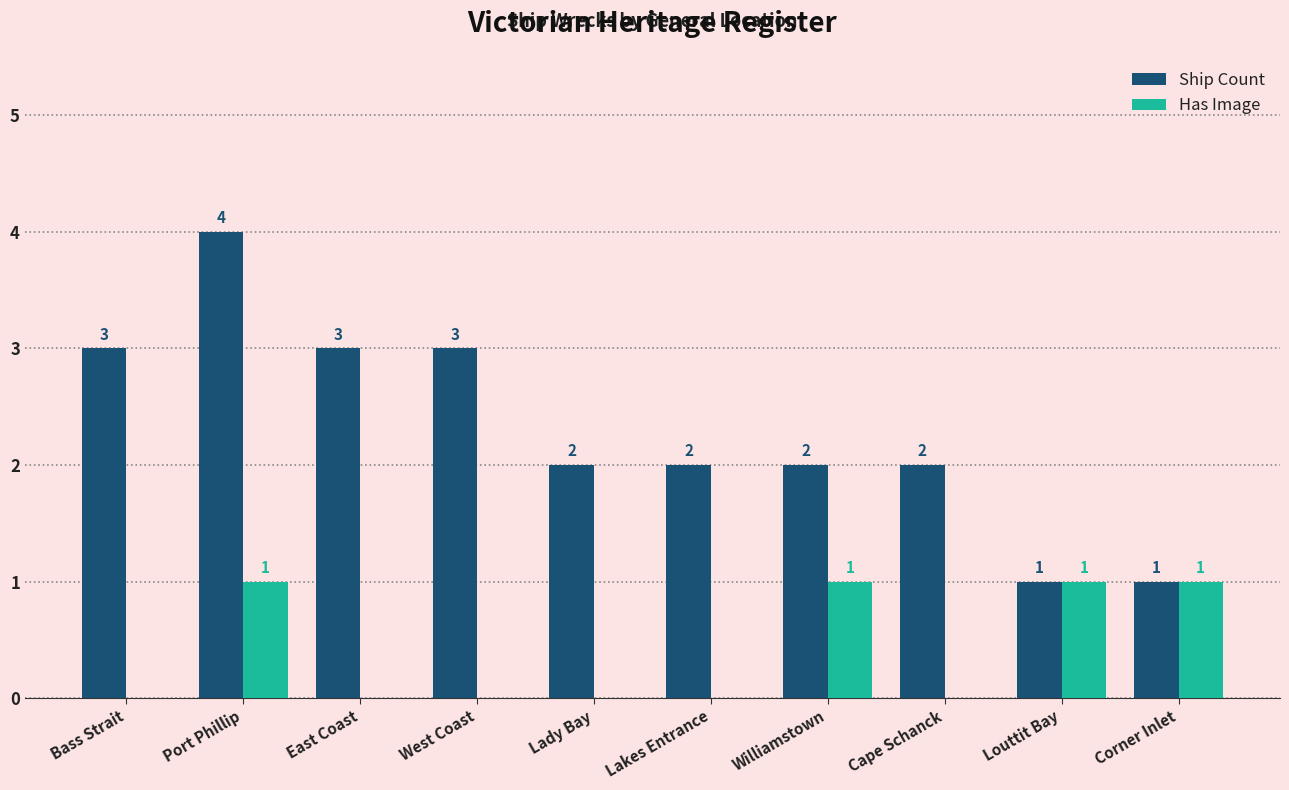

The value of Ship Count at Corner Inlet is 0. True or false?

False